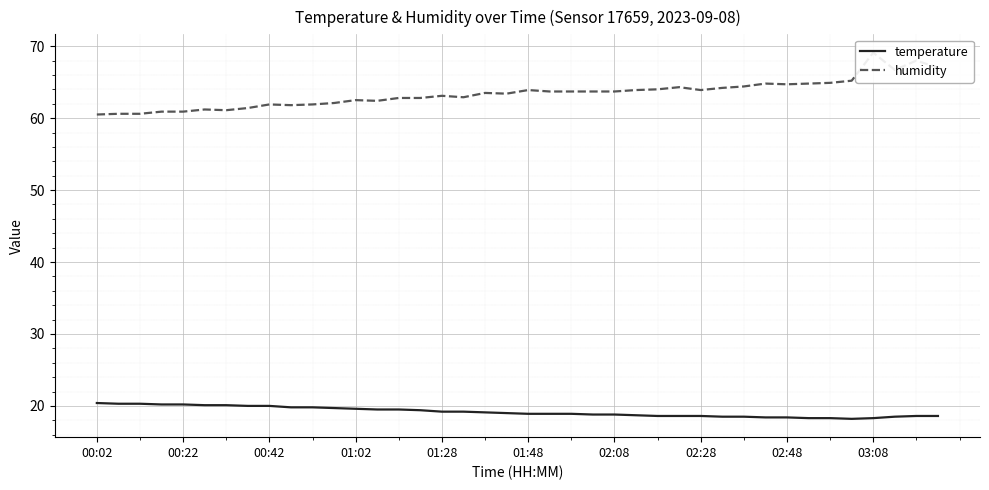

Reading left to right, what are all the values shown in this chart?

temperature: 20.4	20.3	20.3	20.2	20.2	20.1	20.1	20.0	20.0	19.8	19.8	19.7	19.6	19.5	19.5	19.4	19.2	19.2	19.1	19.0	18.9	18.9	18.9	18.8	18.8	18.7	18.6	18.6	18.6	18.5	18.5	18.4	18.4	18.3	18.3	18.2	18.3	18.5	18.6	18.6
humidity: 60.5	60.6	60.6	60.9	60.9	61.2	61.1	61.4	61.9	61.8	61.9	62.1	62.5	62.4	62.8	62.8	63.1	62.9	63.5	63.4	63.9	63.7	63.7	63.7	63.7	63.9	64.0	64.3	63.9	64.2	64.4	64.8	64.7	64.8	64.9	65.2	69.1	66.7	68.0	67.0